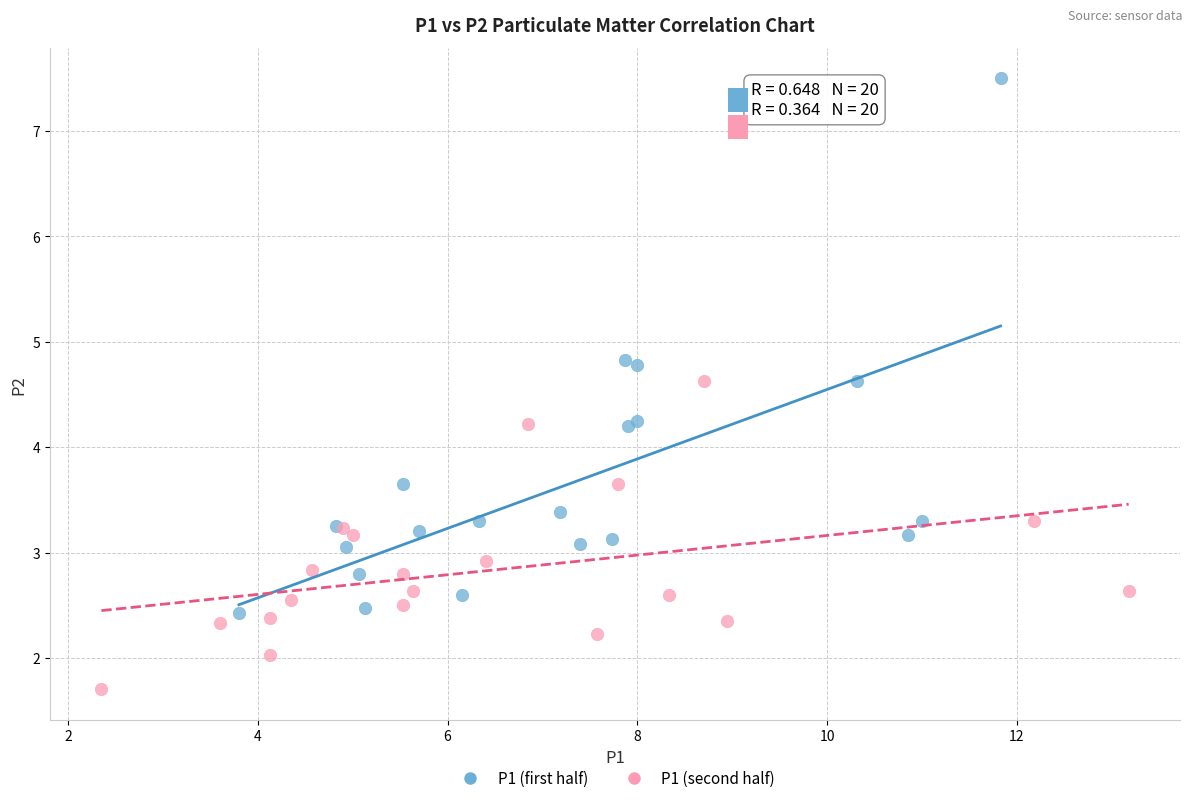

Which series reaches the minimum Y coordinate?

P1 (second half)